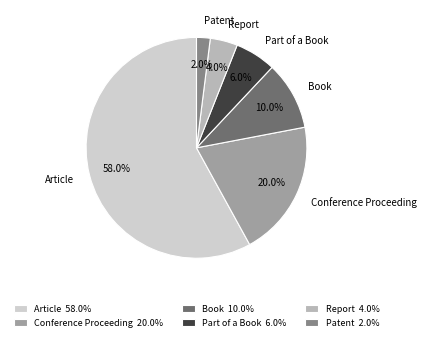

Between Book and Report, which is larger?

Book